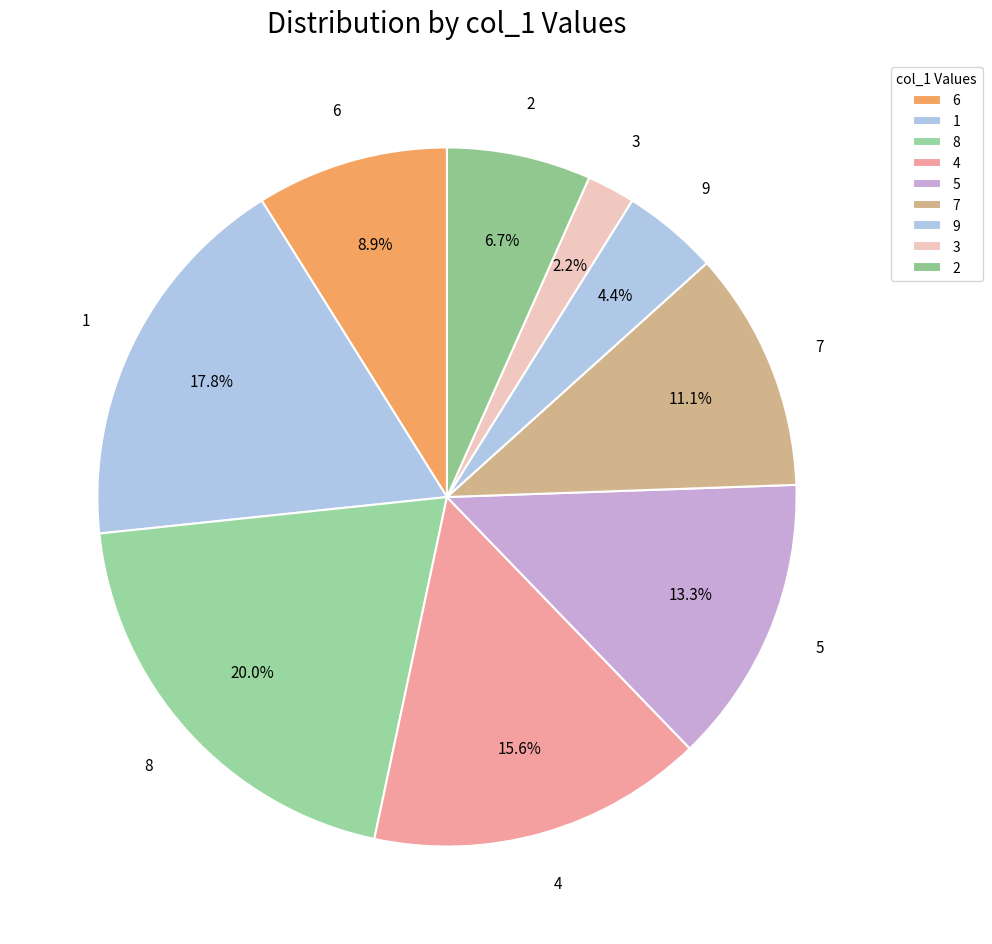

Is there any slice that represents more than half of the pie?

No